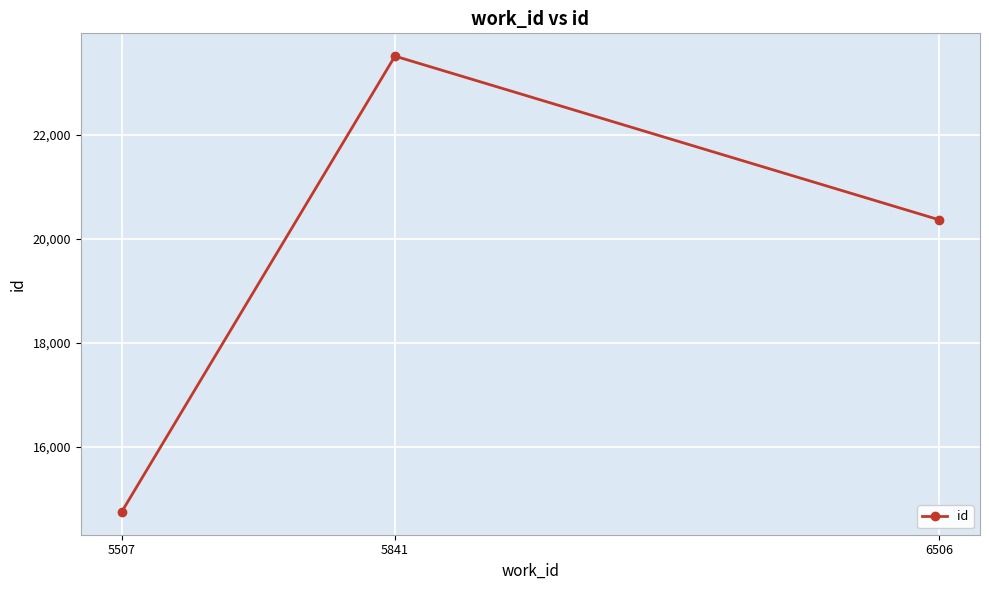

How many lines are shown in the chart?

1